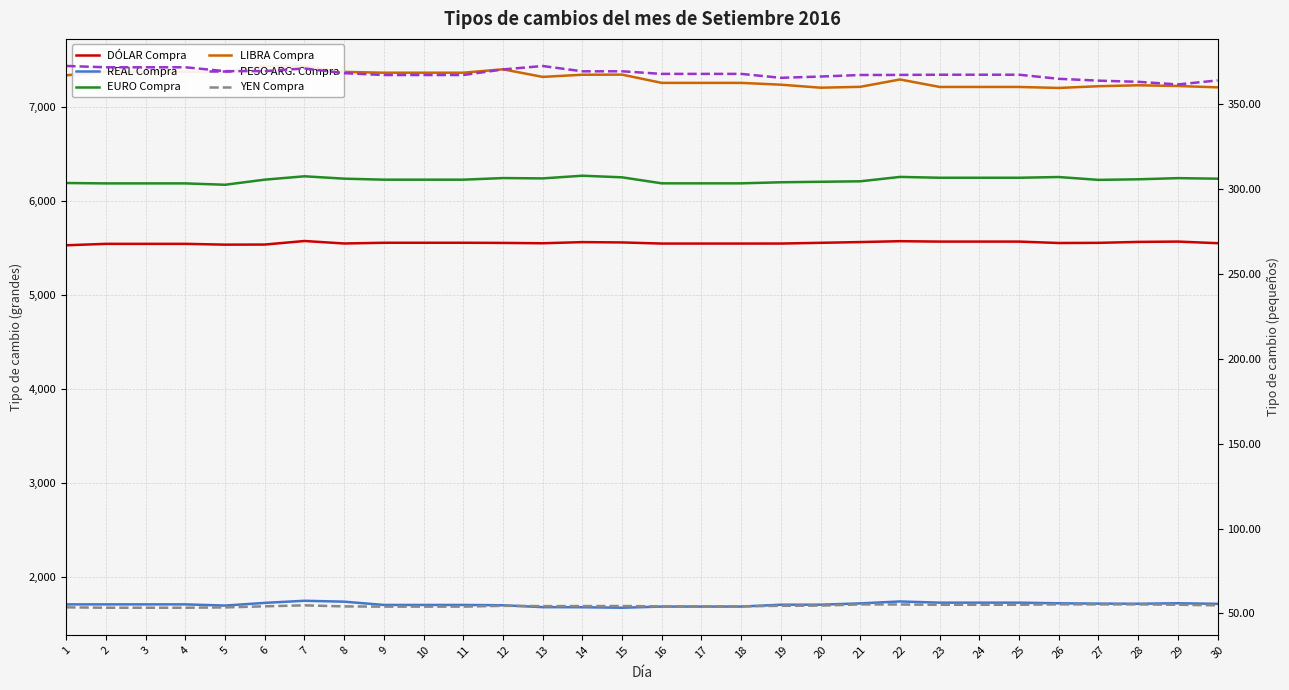

True or false: DÓLAR Compra and PESO ARG. Compra cross at least once.

False